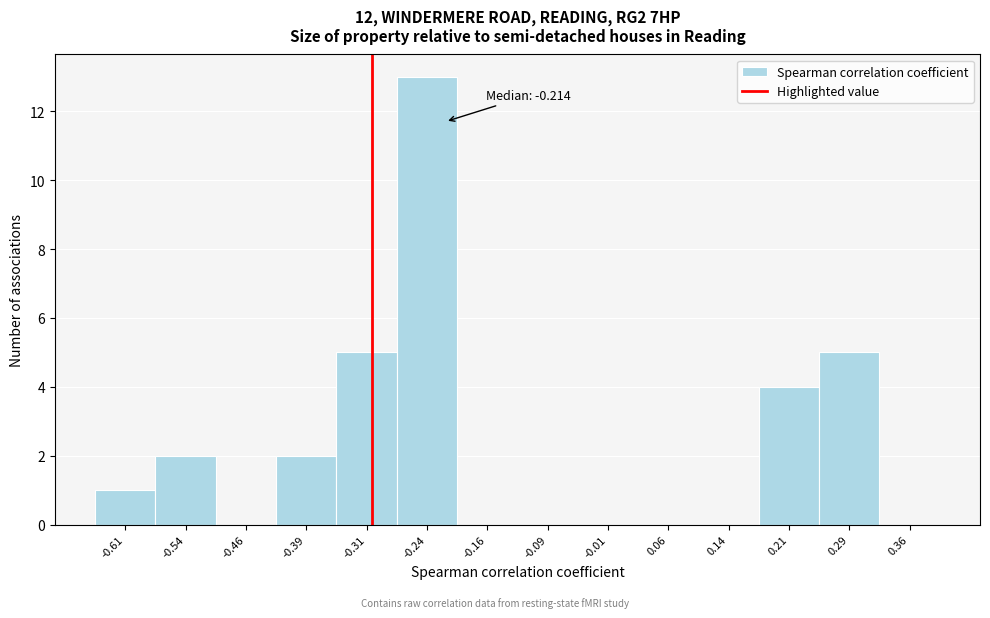

Over which range of the x-axis is the bar tallest?

-0.275 to -0.200